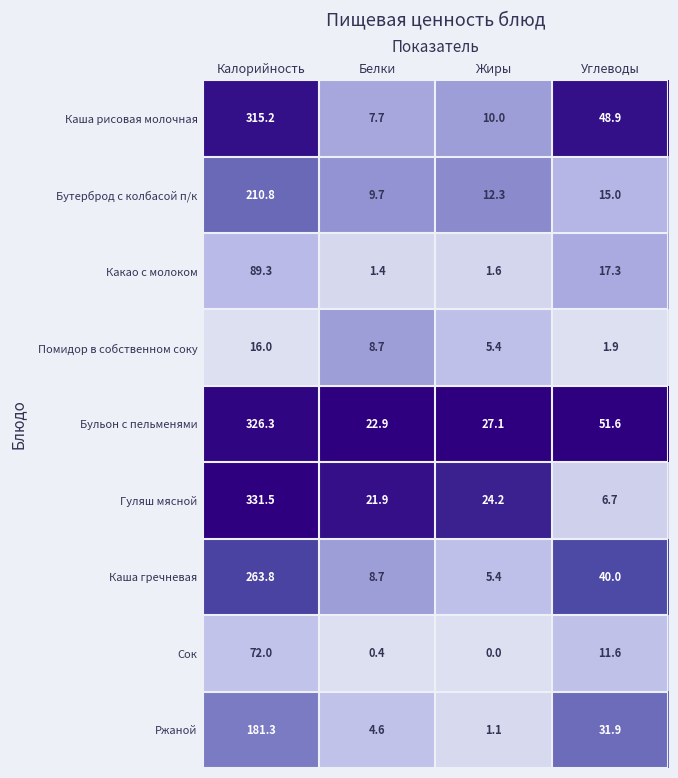

Between Калорийность and Углеводы, which series saw the biggest shift?

Гуляш мясной